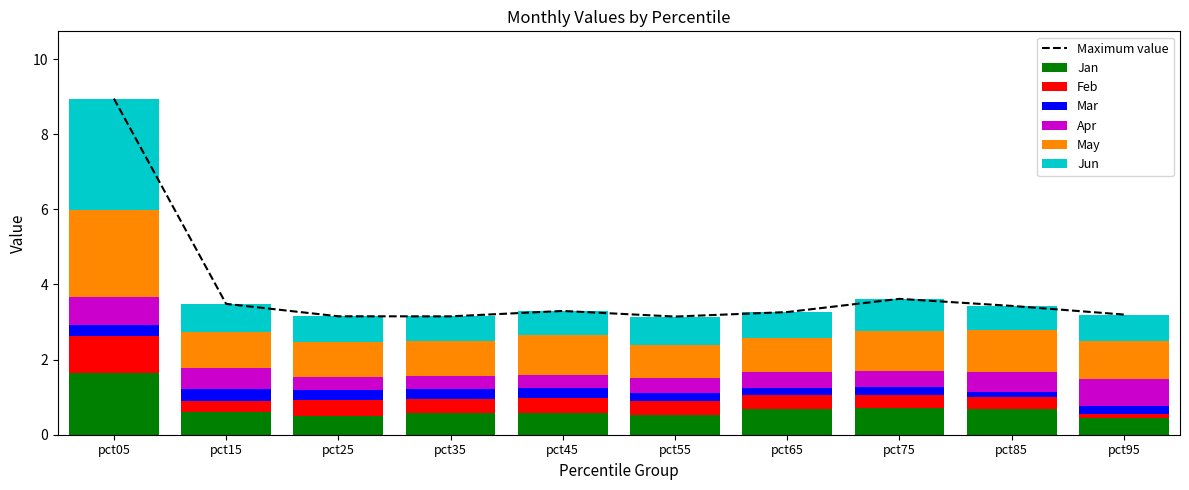

What is the difference between the maximum and second lowest values in the Apr series?

0.4